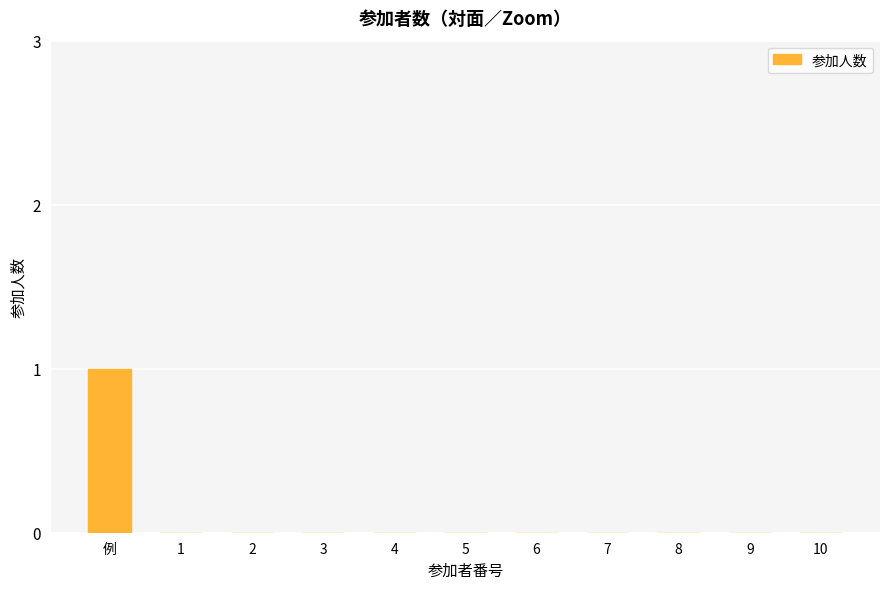

What is the sum of the values at 例 and 4?

1